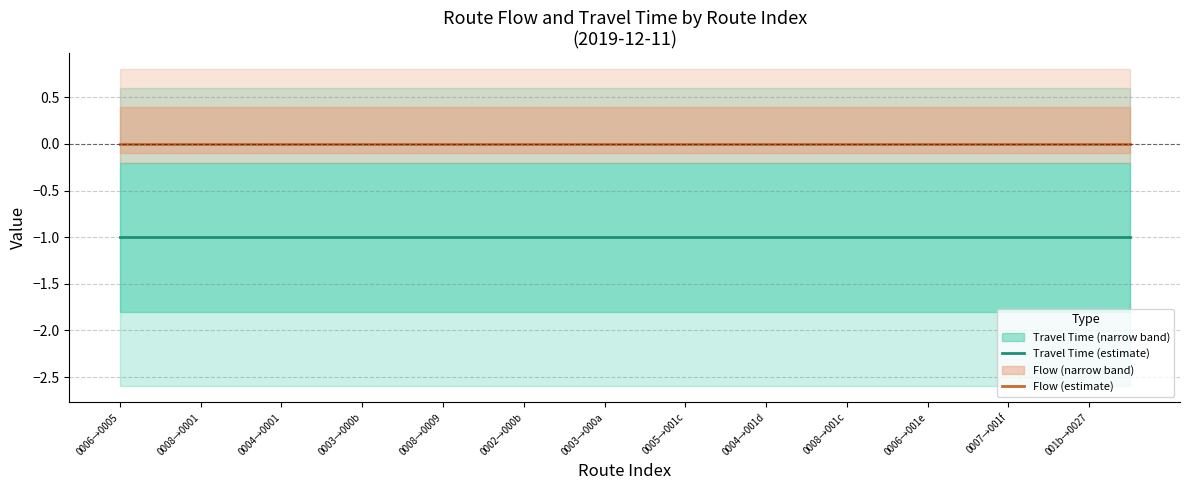

True or false: Travel Time (estimate) and Flow (estimate) intersect in this chart.

False